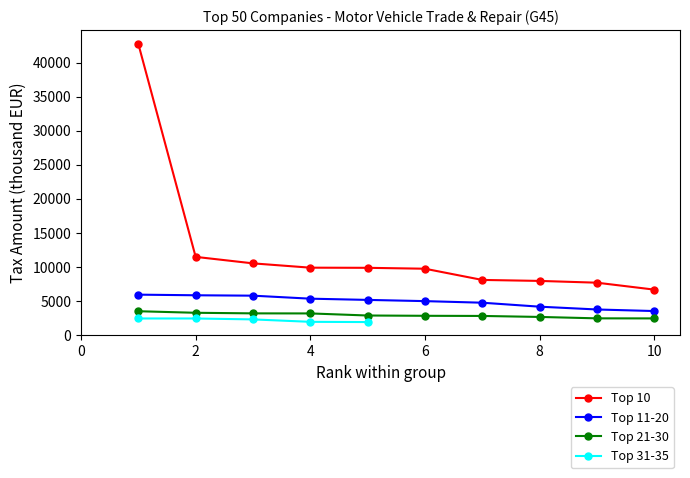

Which category has the highest value across all series?

1